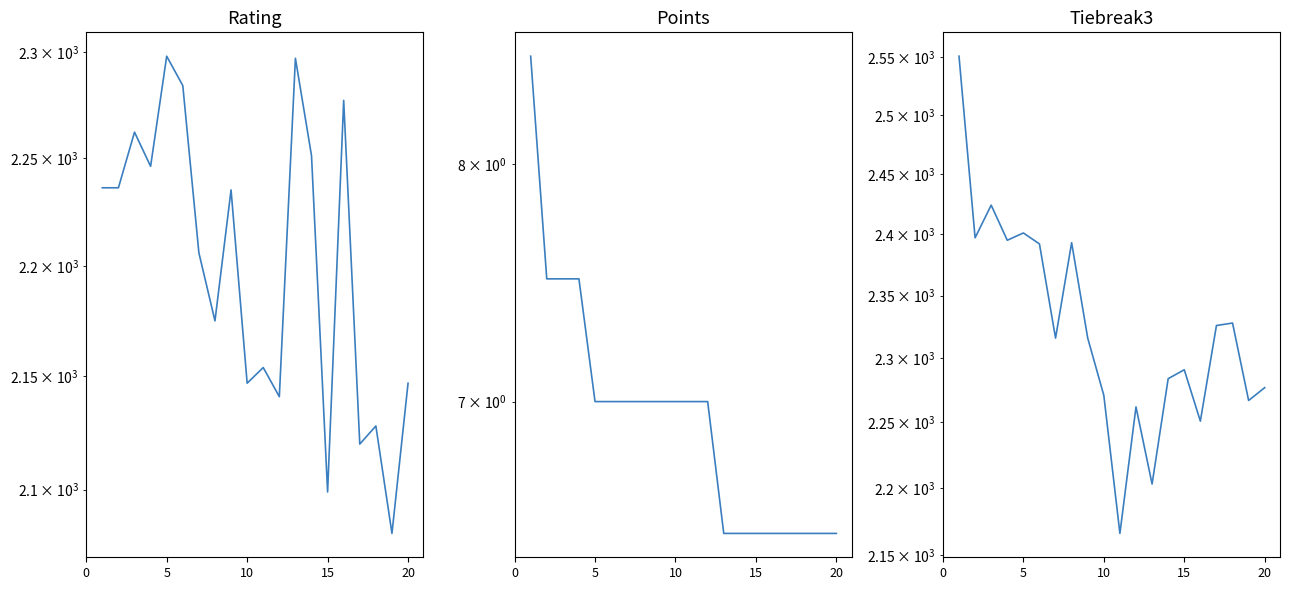

Is the value of Rating at 0 greater than the value of Tiebreak3 at 7?

No